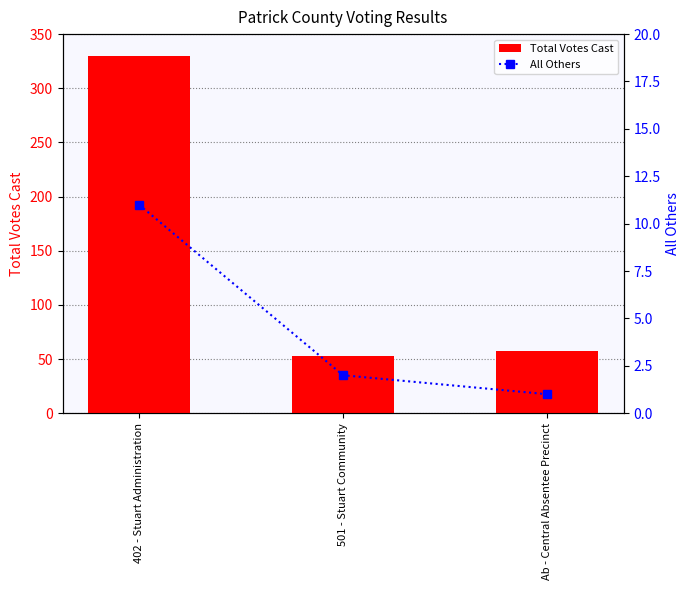

List the series in order of their peak value, lowest first.

All Others, Total Votes Cast